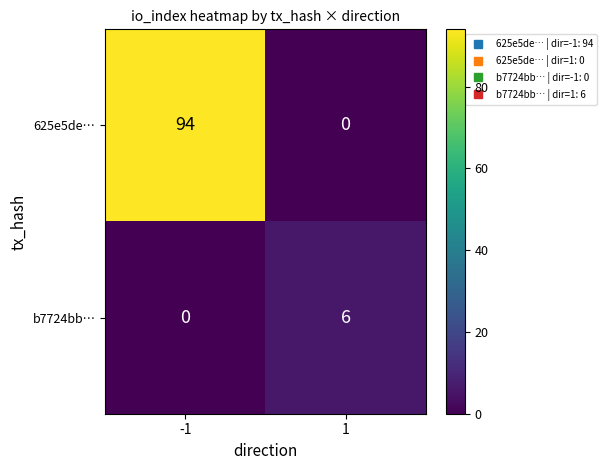

Which category has the highest value across all series?

-1